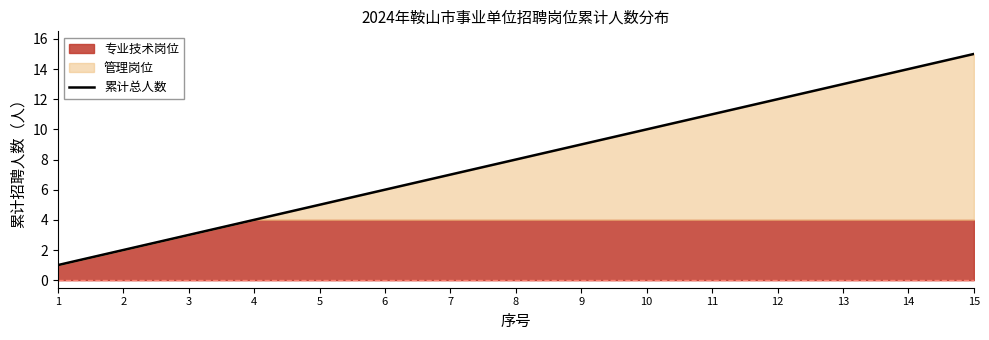

The value at 10 is 16. True or false?

False